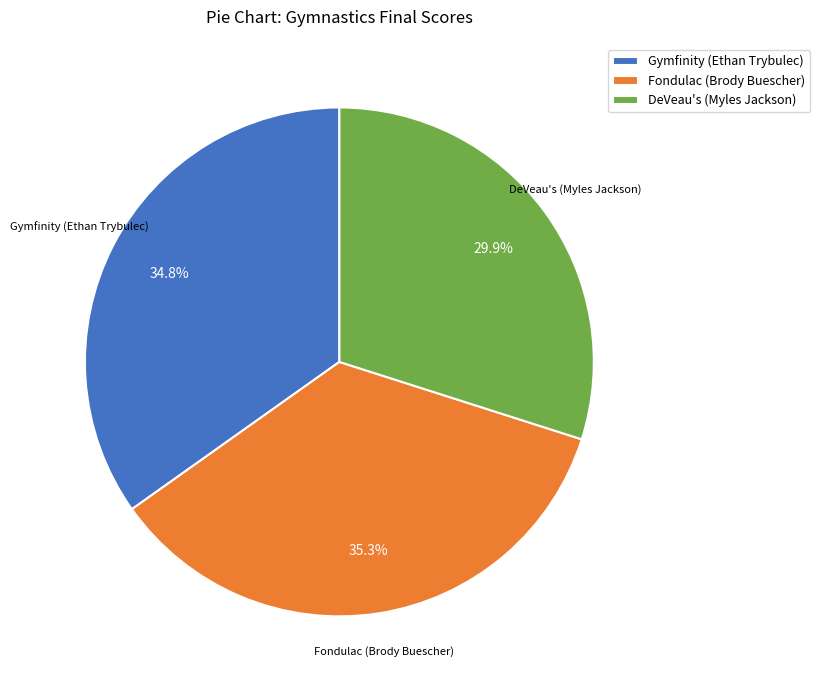

How much of the chart is everything except Fondulac (Brody Buescher)?

64.7%